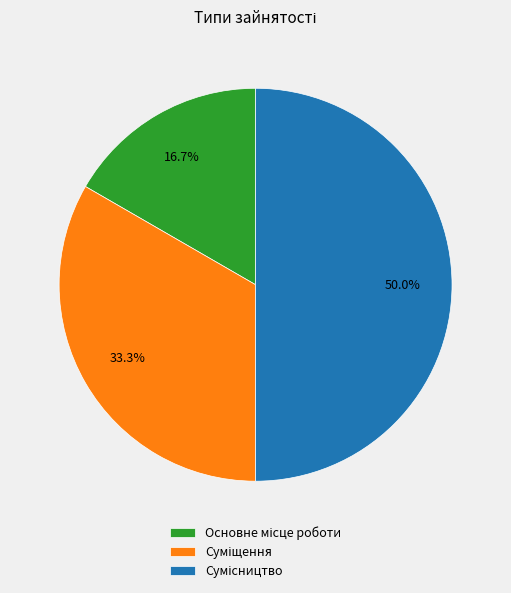

Rank the categories by value from lowest to highest.

Основне місце роботи, Суміщення, Сумісництво